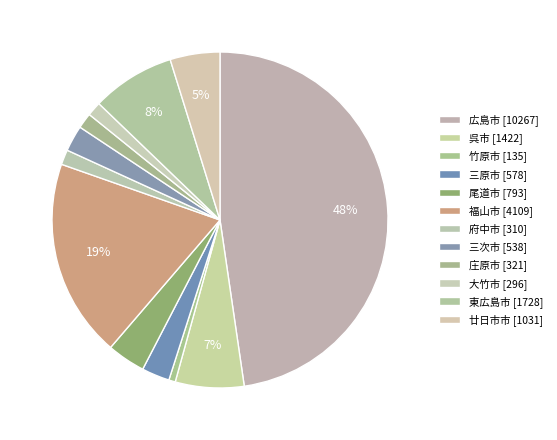

To the nearest percent, what is the difference between the largest and smallest slice percentages?

47%